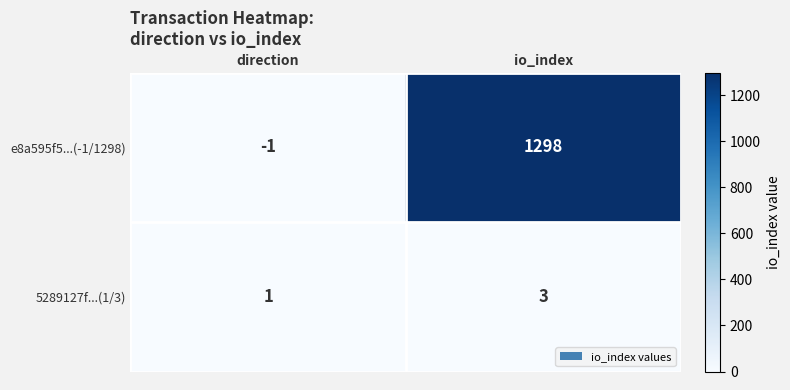

The 5289127f...(1/3) series shows 0 at direction. True or false?

False